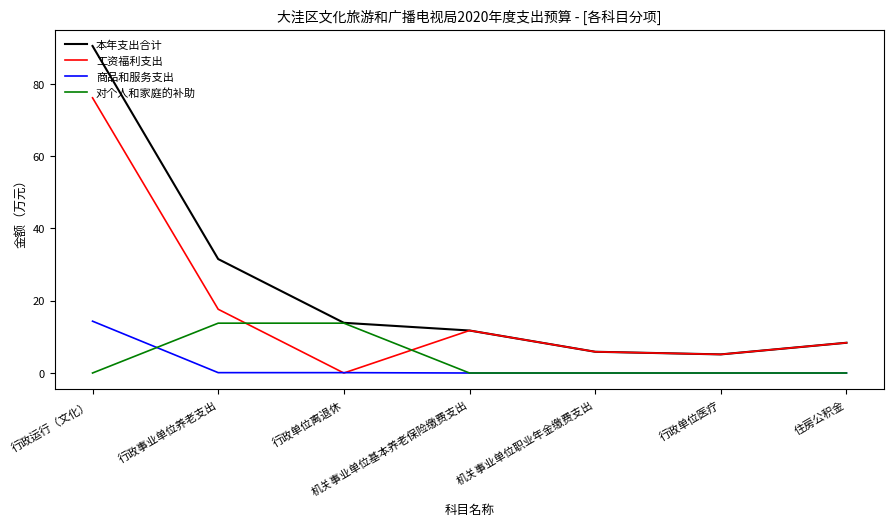

True or false: 商品和服务支出 and 本年支出合计 cross at least once.

False